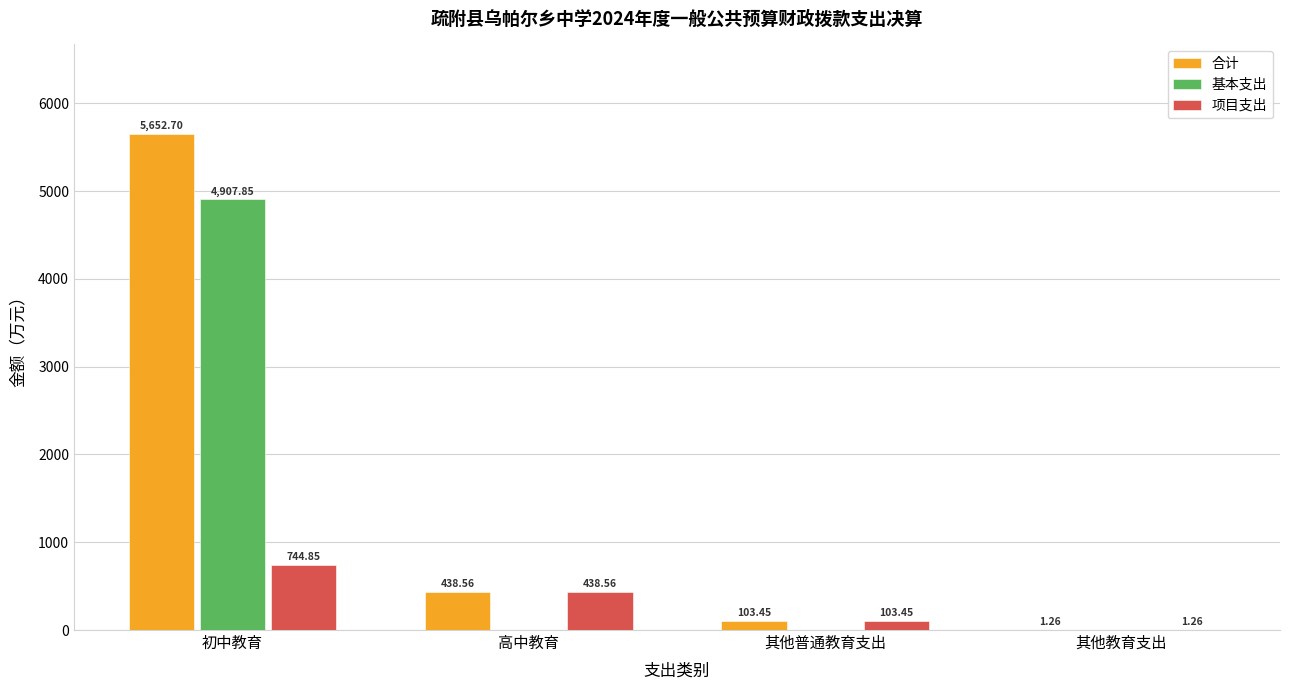

At which label is 合计 closest to 2826?

高中教育